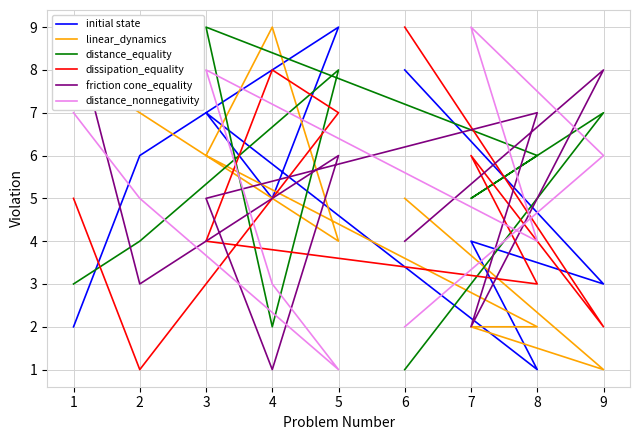

Between 1 and 4, which is larger?

4